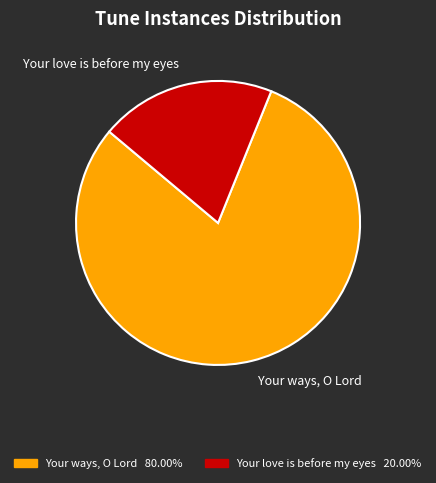

Which slice is the largest?

Your ways, O Lord